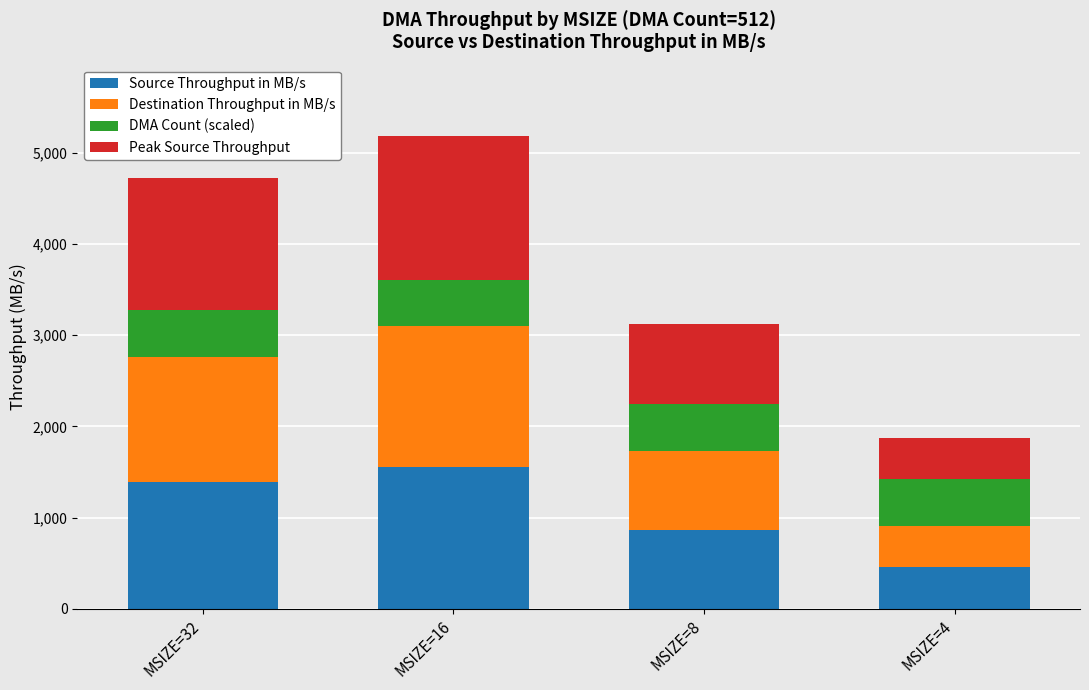

What is the total value across all series at MSIZE=4?

1873.4